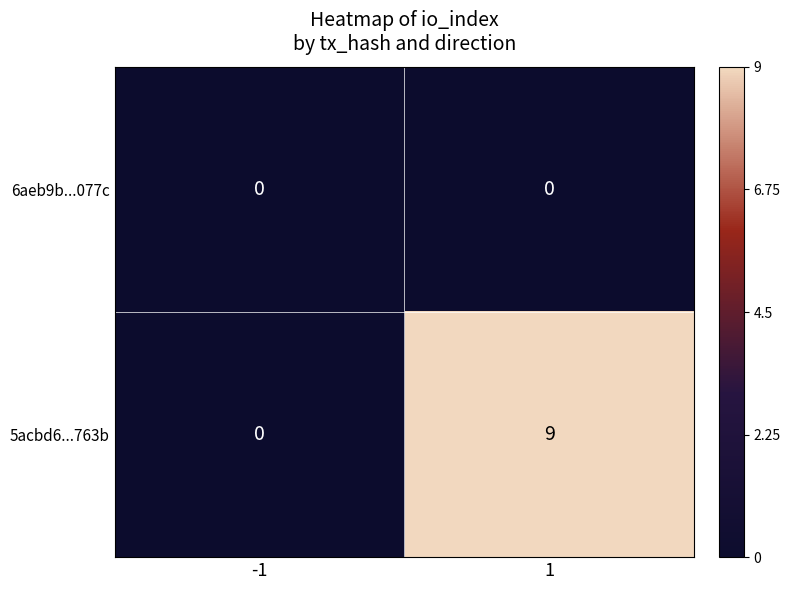

What is the total value across all series at 1?

9